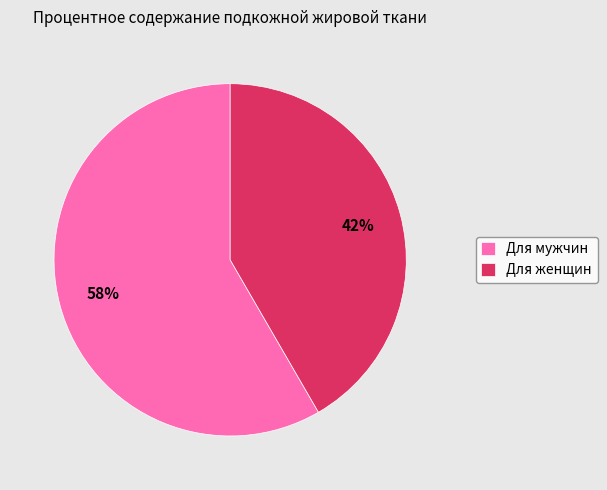

How many segments does this pie chart have?

2